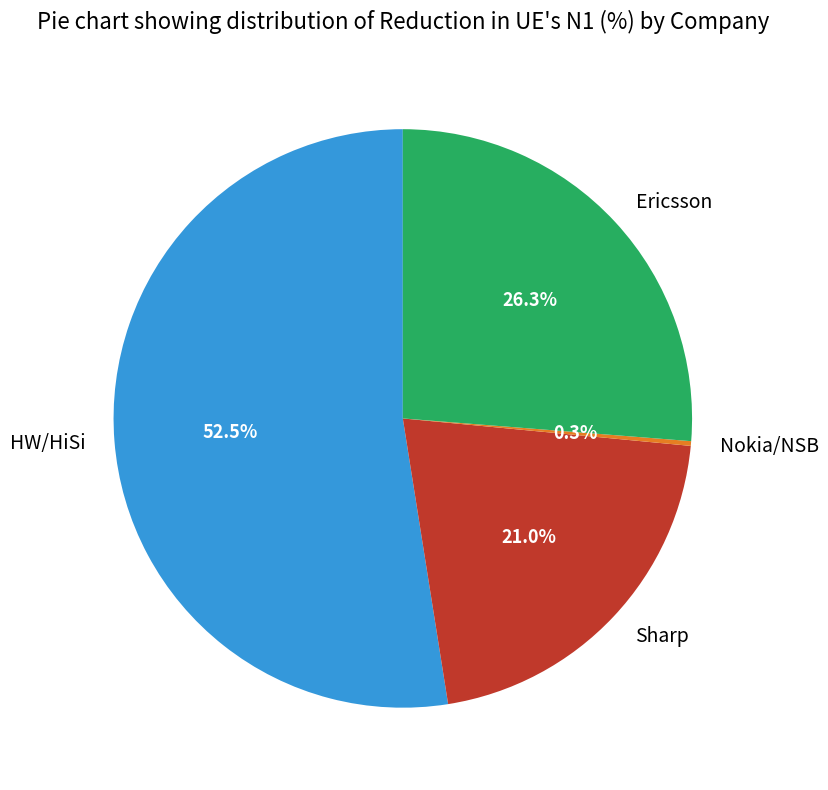

What portion of the pie excludes Ericsson?

73.7%